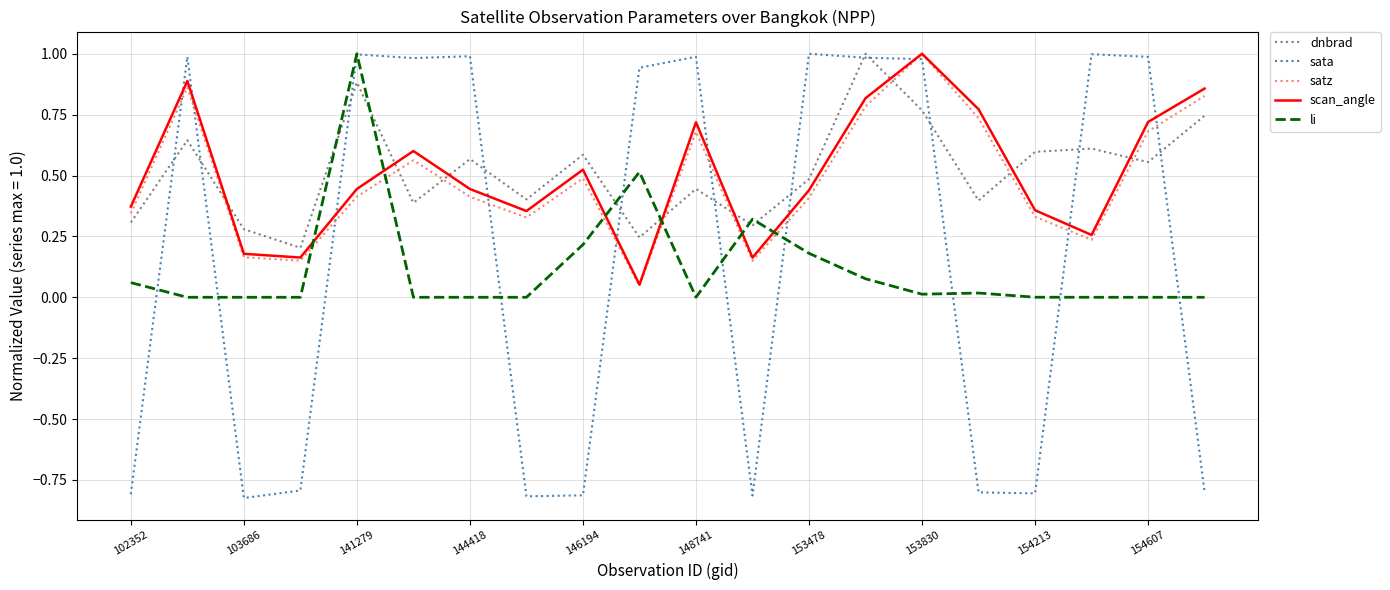

Which series has the widest spread of values?

sata